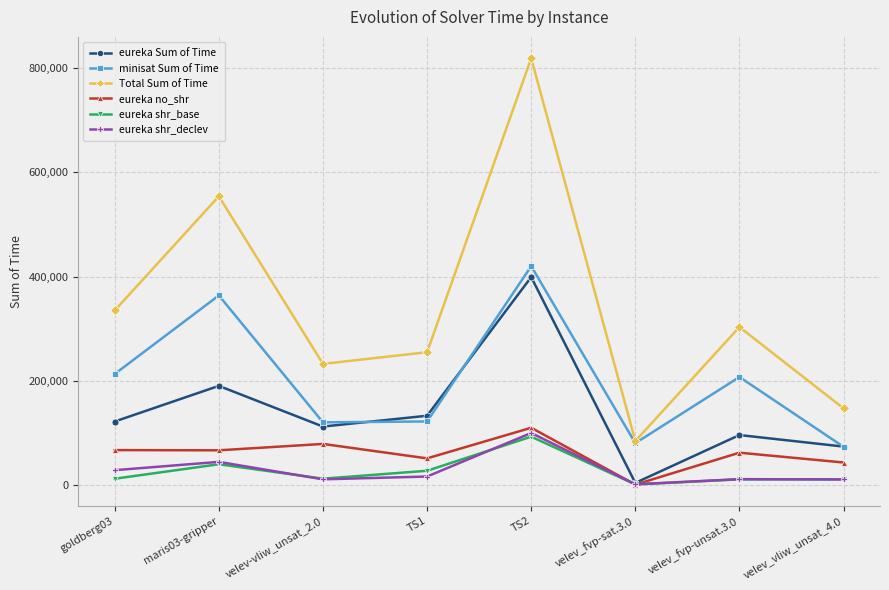

True or false: eureka shr_declev and minisat Sum of Time cross at least once.

False